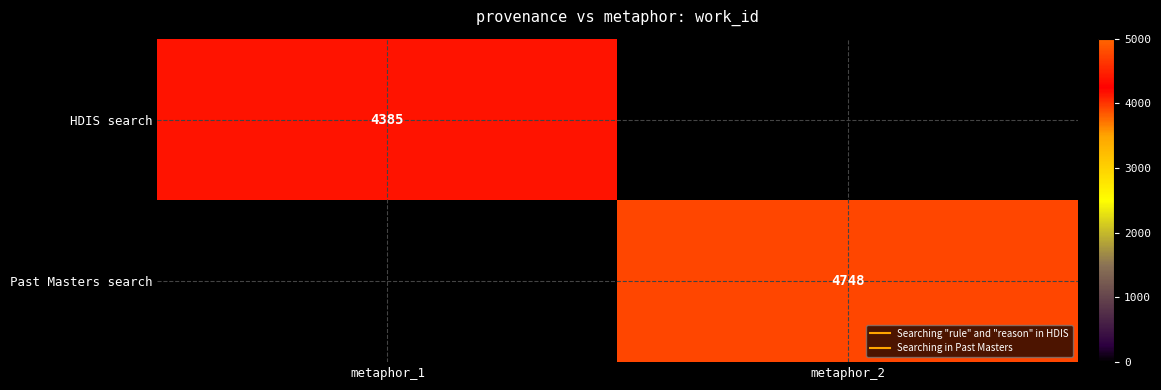

At which label does Past Masters search reach its minimum?

metaphor_1